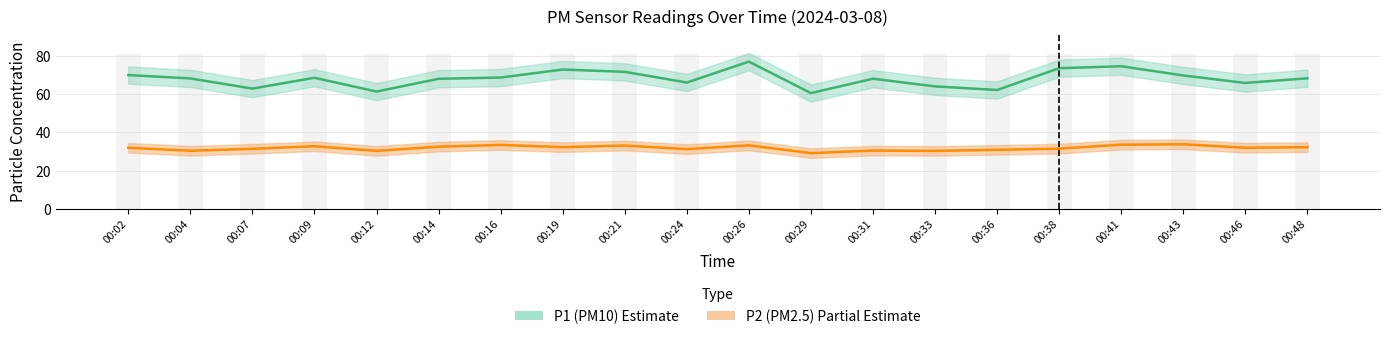

Reading right to left, transcribe all the data shown in this chart.

P1: 00:48=68.2	00:46=65.8	00:43=69.7	00:41=74.5	00:38=73.5	00:36=62.1	00:33=64.0	00:31=68.0	00:29=60.5	00:26=76.9	00:24=66.0	00:21=71.5	00:19=72.8	00:16=68.6	00:14=67.9	00:12=61.2	00:09=68.5	00:07=62.8	00:04=68.1	00:02=69.8
P2: 00:48=32.2	00:46=31.9	00:43=33.8	00:41=33.5	00:38=31.4	00:36=30.8	00:33=30.3	00:31=30.4	00:29=29.1	00:26=33.2	00:24=31.2	00:21=33.1	00:19=32.2	00:16=33.4	00:14=32.5	00:12=30.3	00:09=32.7	00:07=31.4	00:04=30.4	00:02=31.9